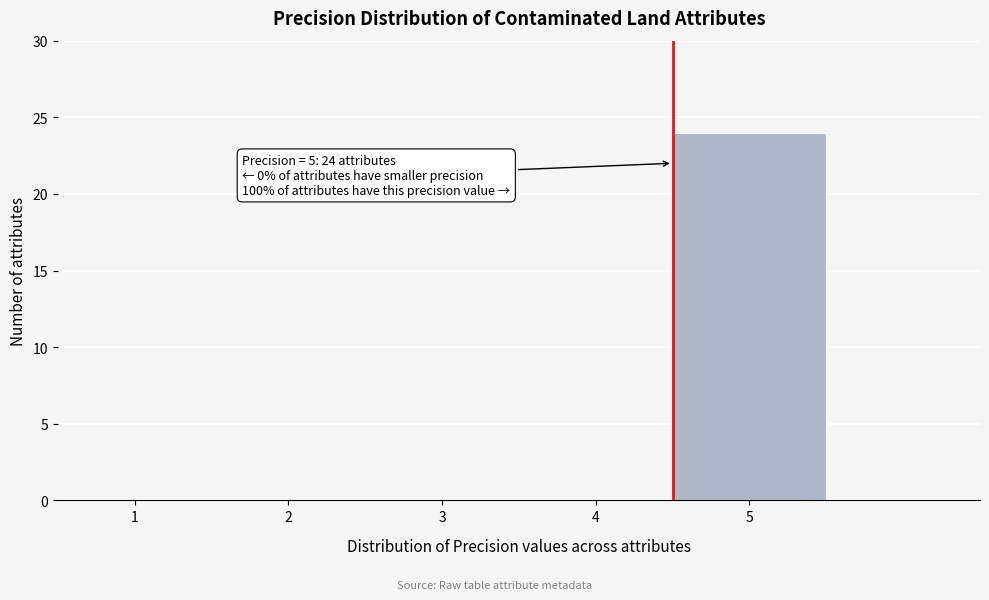

Reading left to right, what are all the values shown in this chart?

1=0	2=0	3=0	4=0	5=24